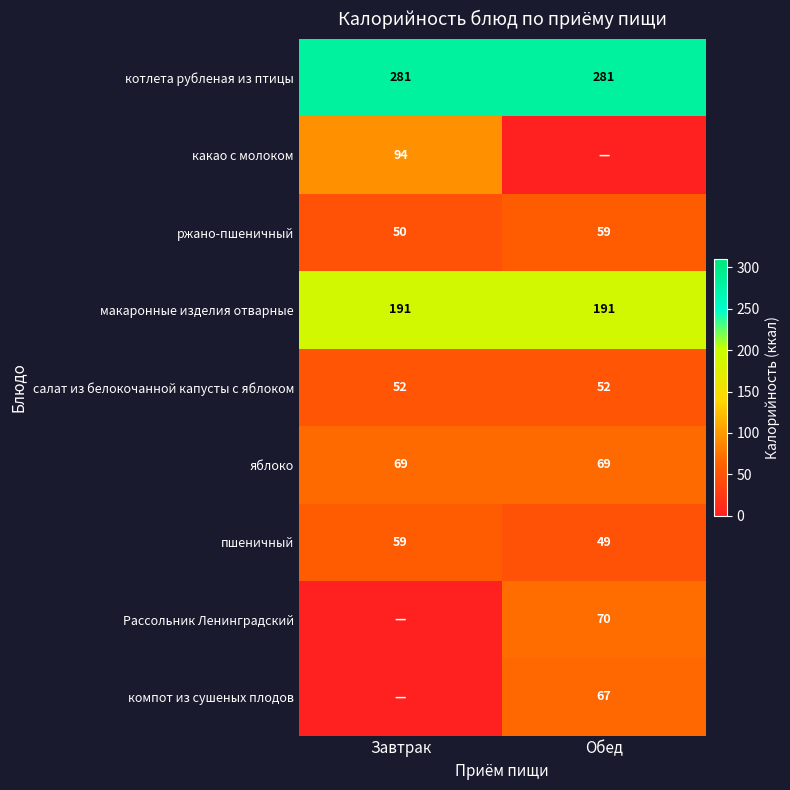

List the labels in order of пшеничный value, largest first.

Завтрак, Обед